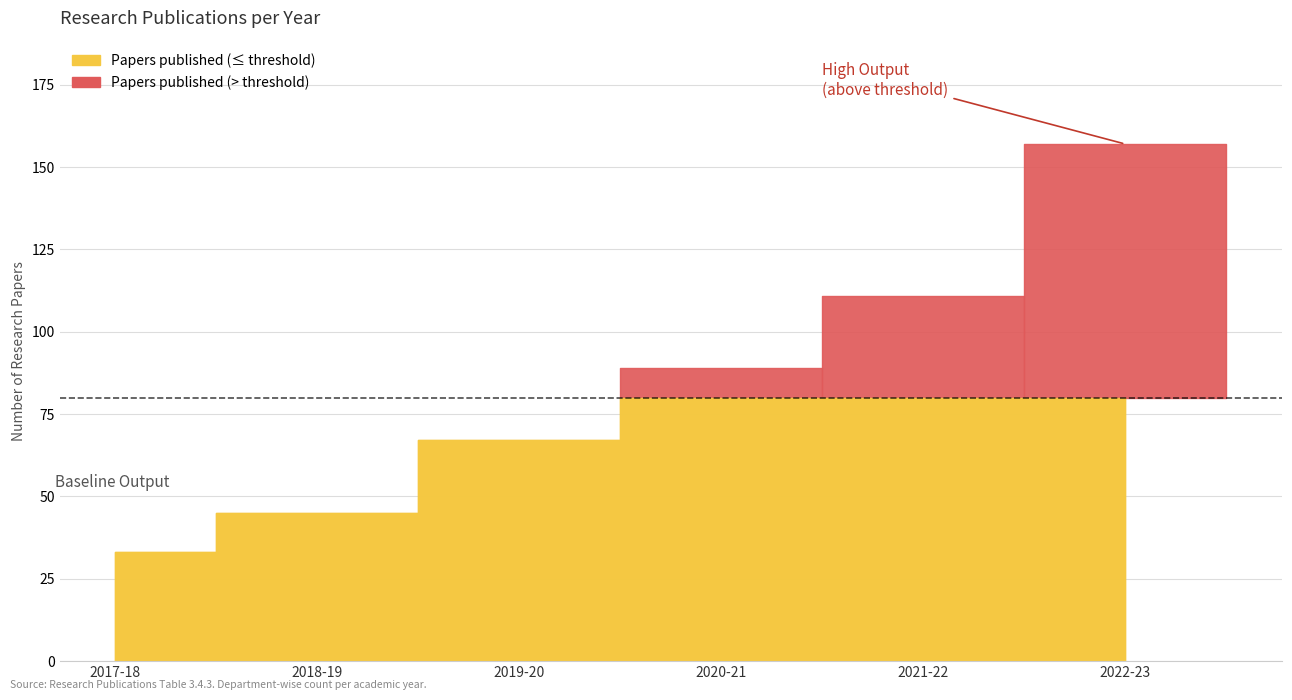

True or false: there are more than 0 points higher than both neighbors.

False